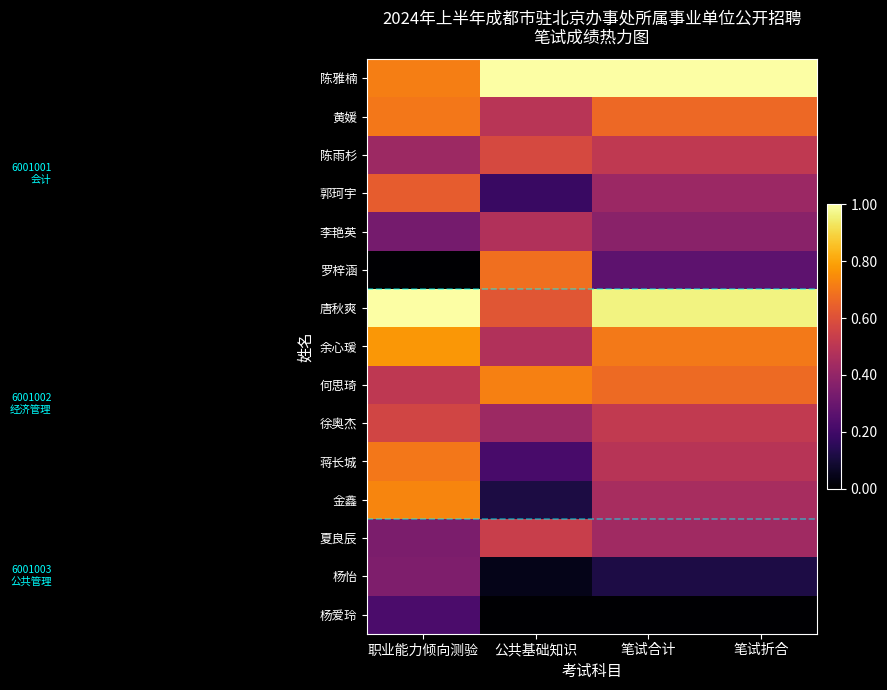

List the series in order of their peak value, highest first.

陈雅楠, 唐秋爽, 余心瑗, 金鑫, 何思琦, 黄媛, 蒋长城, 罗梓涵, 郭珂宇, 陈雨杉, 徐奥杰, 夏良辰, 李艳英, 杨怡, 杨爱玲